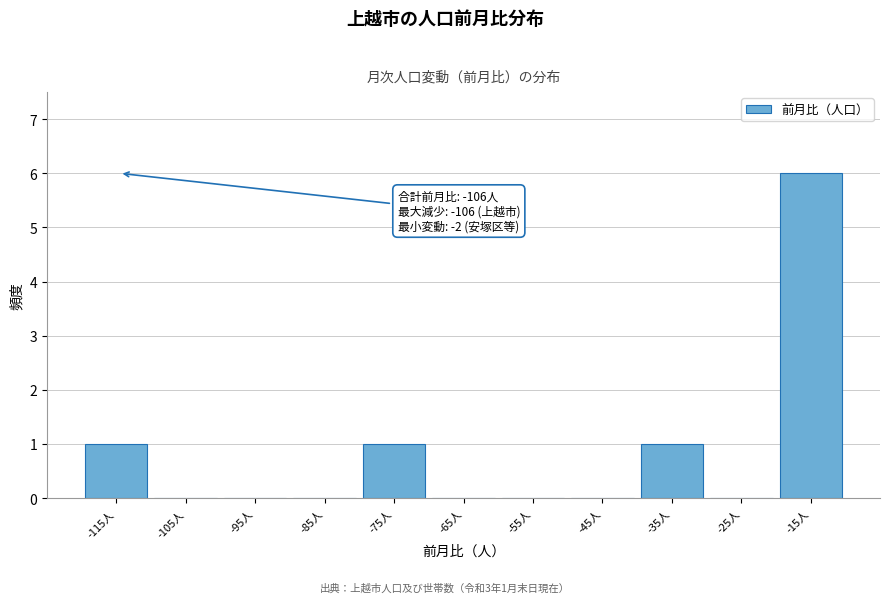

Reading left to right, transcribe all the data shown in this chart.

-115人=1	-105人=0	-95人=0	-85人=0	-75人=1	-65人=0	-55人=0	-45人=0	-35人=1	-25人=0	-15人=6